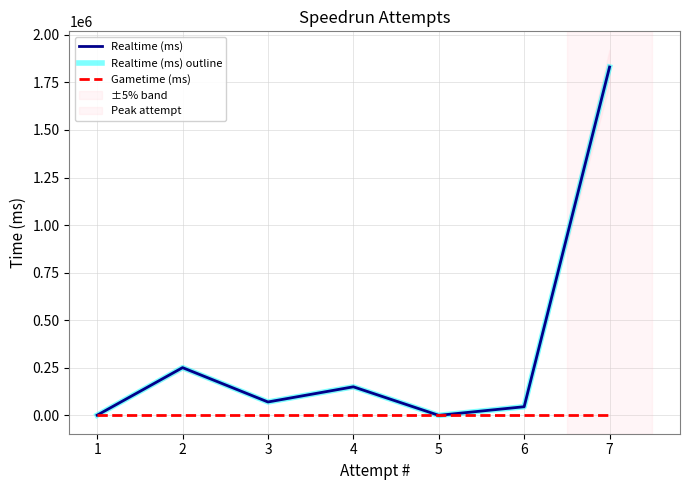

How many values in the Realtime (ms) series exceed 70756?

3